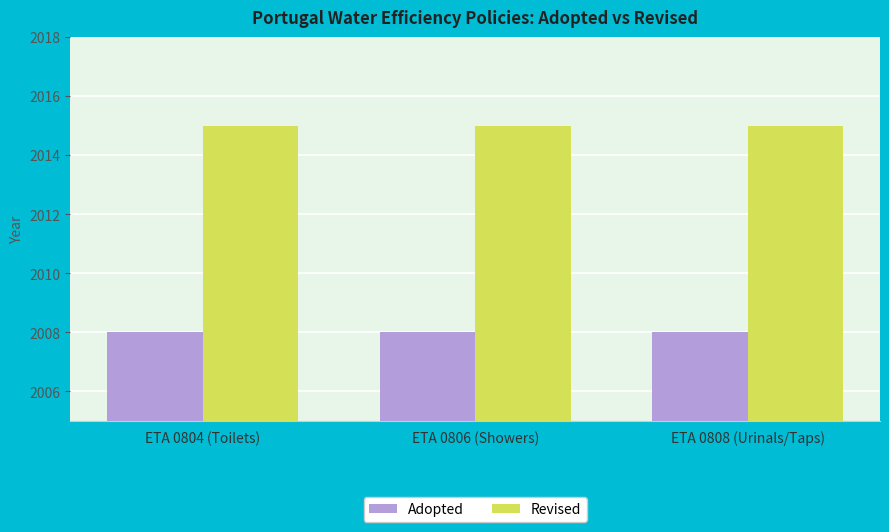

What value does the Revised series have at ETA 0806 (Showers)?

2015